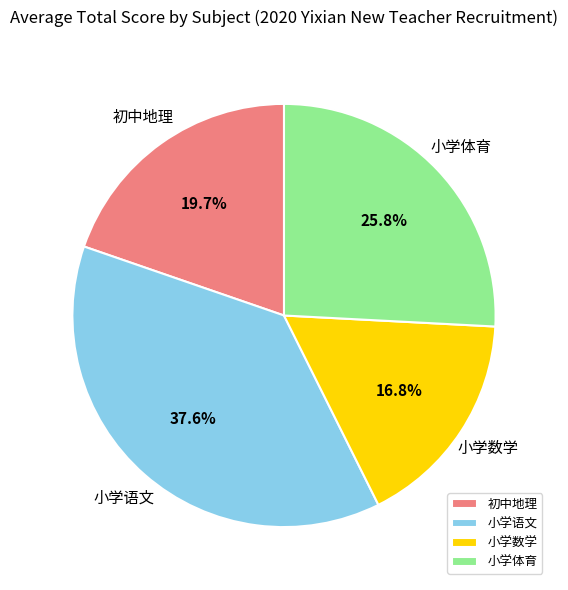

Rank the categories by value from lowest to highest.

小学数学, 初中地理, 小学体育, 小学语文